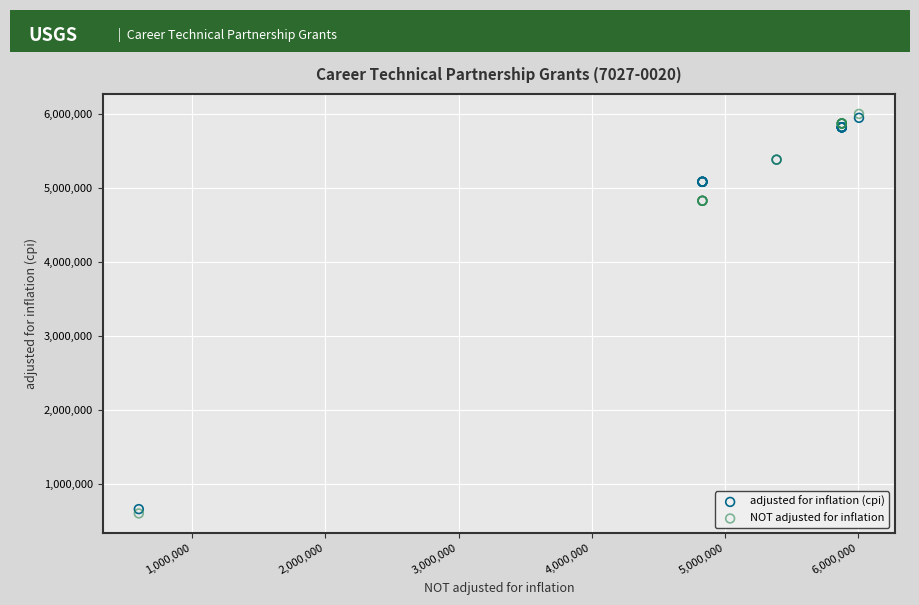

What are all the series names shown in the legend?

adjusted for inflation (cpi), NOT adjusted for inflation